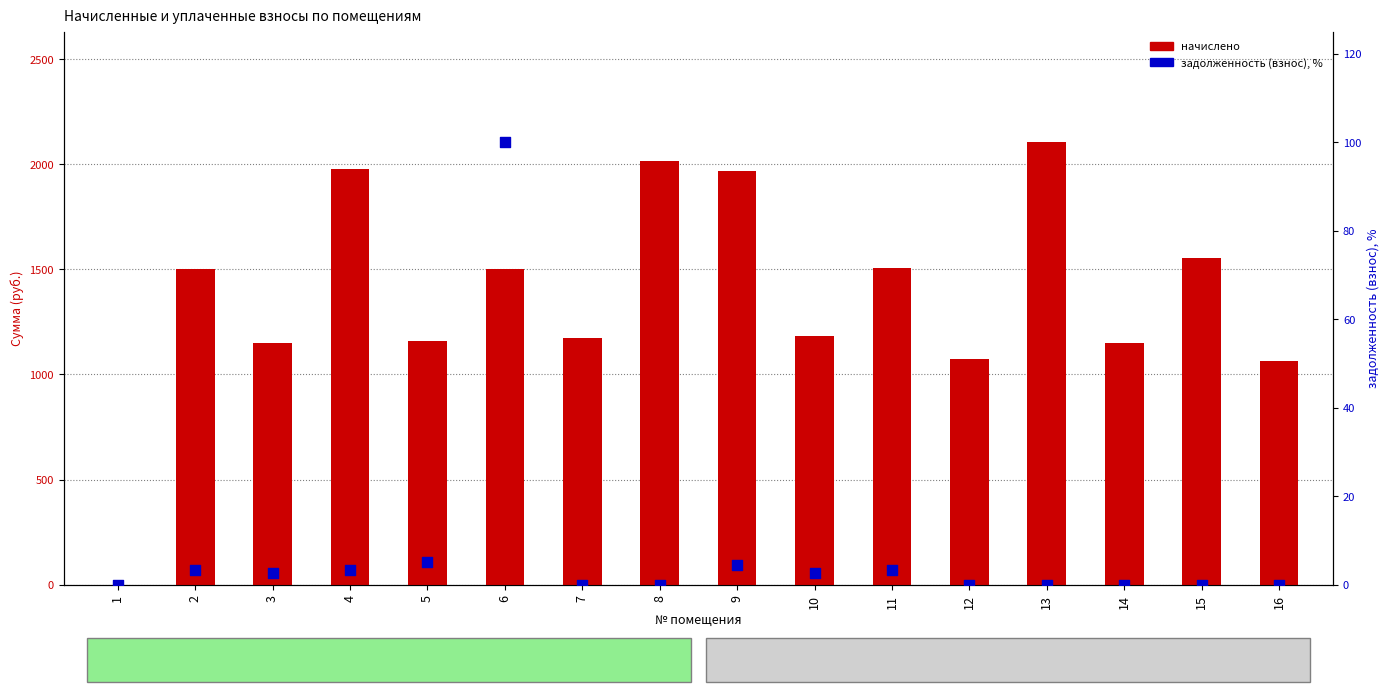

Which series has the widest spread of Y values?

начислено